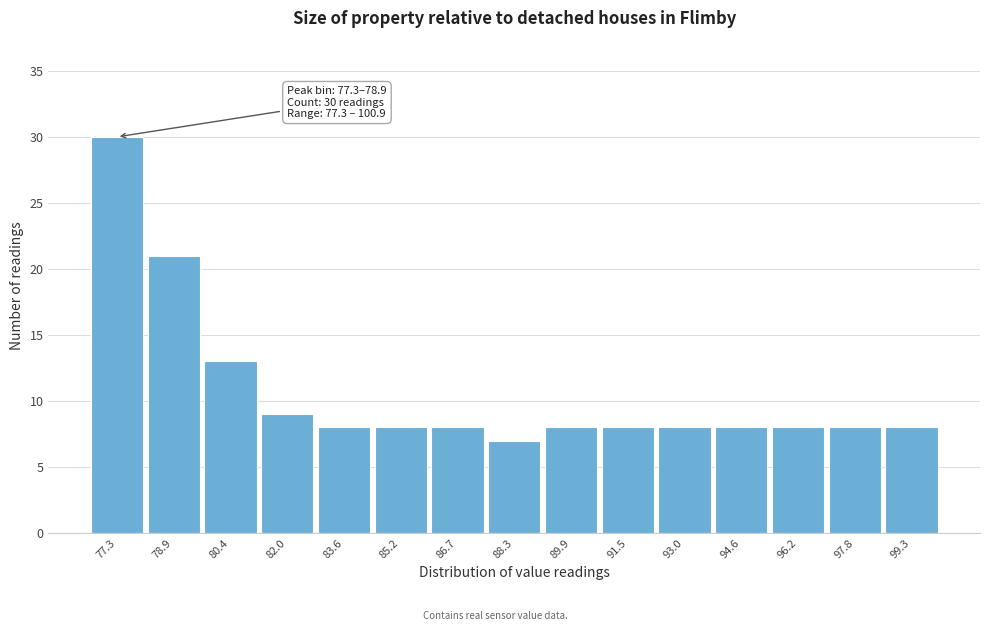

Reading right to left, transcribe all the data shown in this chart.

99.3=8	97.8=8	96.2=8	94.6=8	93.0=8	91.5=8	89.9=8	88.3=7	86.7=8	85.2=8	83.6=8	82.0=9	80.4=13	78.9=21	77.3=30